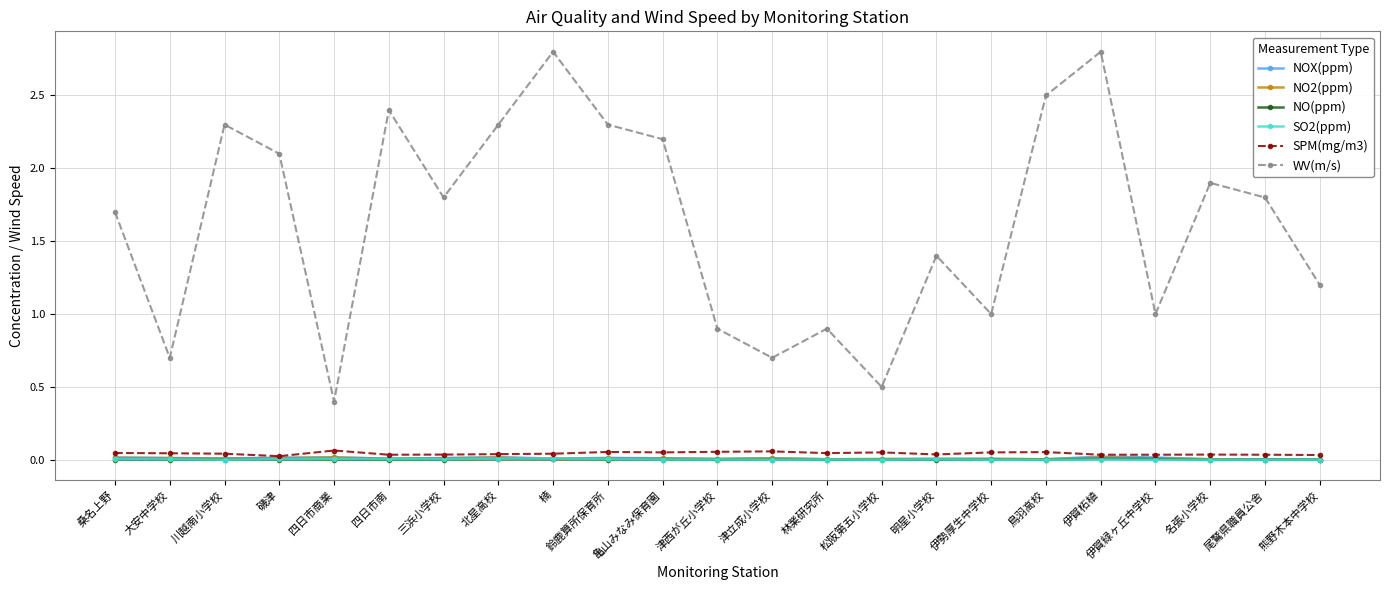

Is the value of NO(ppm) at 楠 greater than the value of WV(m/s) at 鈴鹿算所保育所?

No